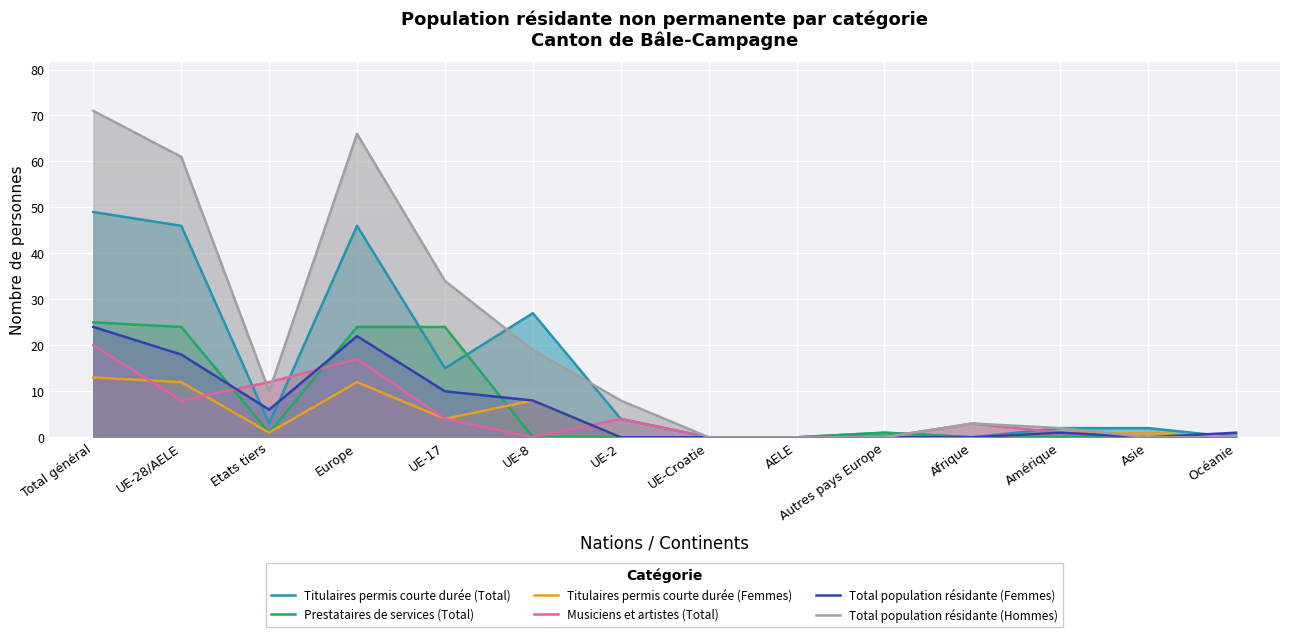

Is the value of Prestataires de services (Total) at Amérique greater than the value of Titulaires permis courte durée (Total) at Europe?

No